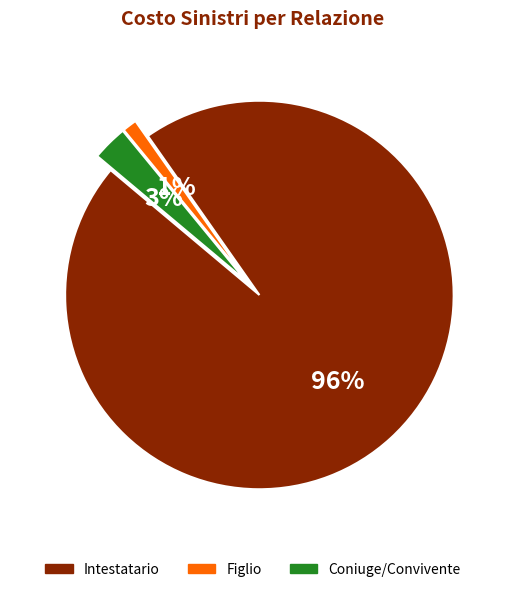

To the nearest percent, what is the average slice percentage?

33%